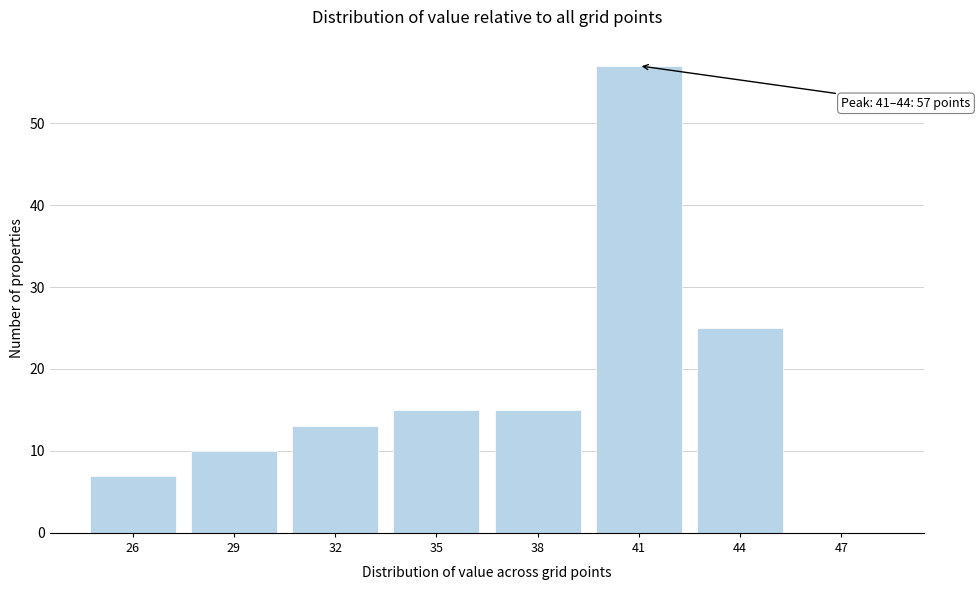

Reading right to left, transcribe all the data shown in this chart.

47=0	44=25	41=57	38=15	35=15	32=13	29=10	26=7